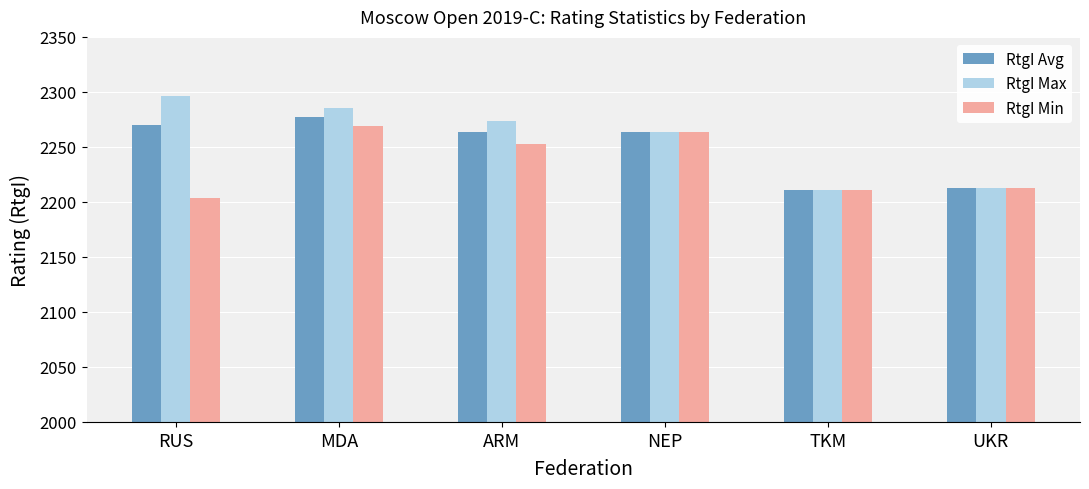

What position from the left is TKM?

5